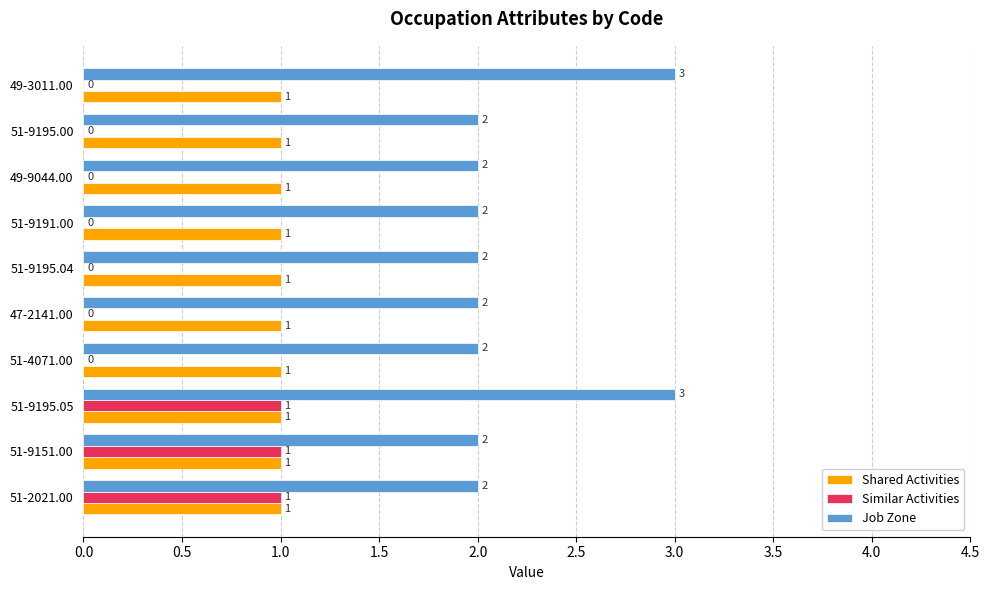

How many data points in Similar Activities are above 0?

3